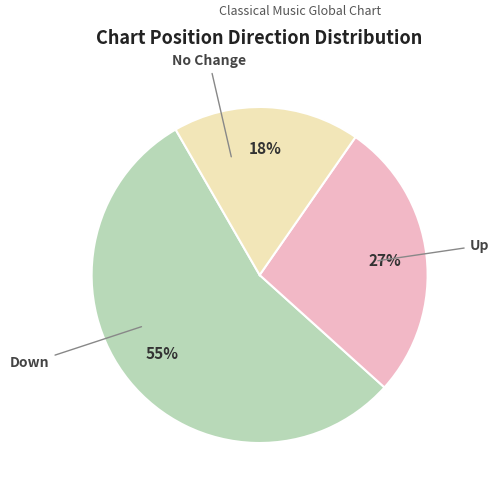

To the nearest percent, what is the average slice percentage?

33%